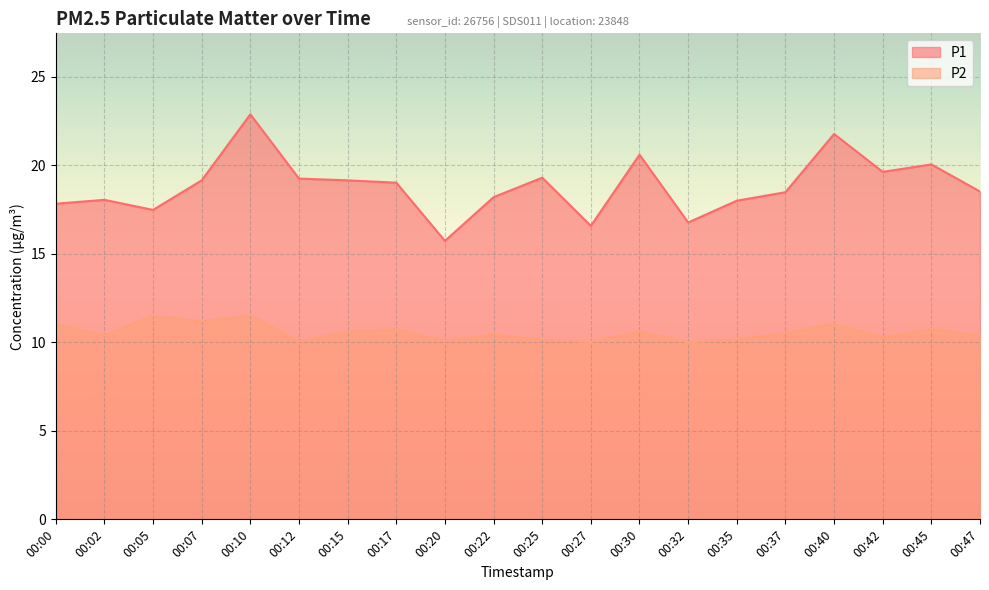

How many lines are shown in the chart?

2